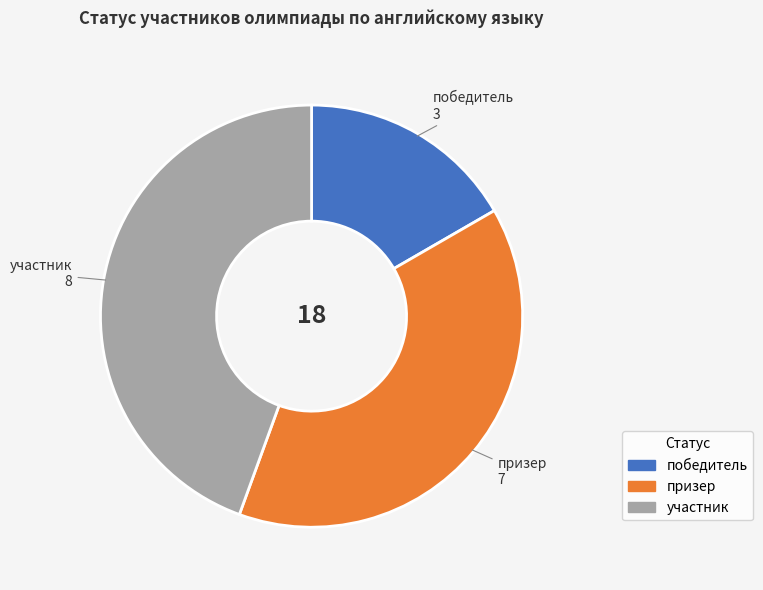

Which slice is the smallest?

победитель